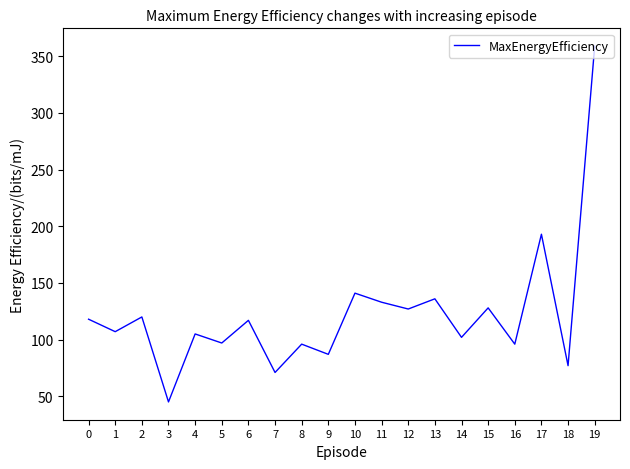

The chart shows a value of 193 at 17. True or false?

True